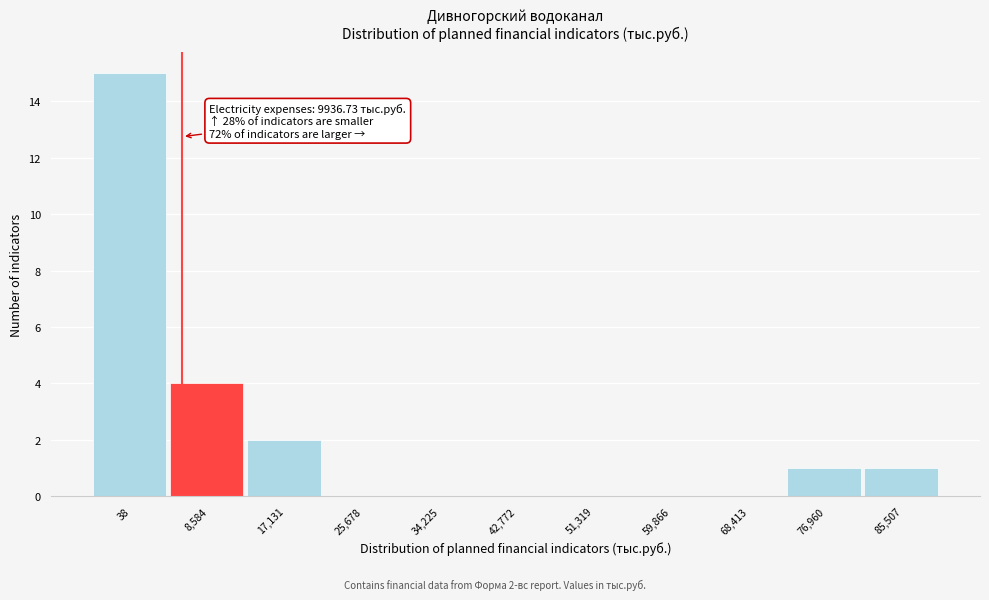

Reading right to left, list all the values displayed in this chart.

85,507=1	76,960=1	68,413=0	59,866=0	51,319=0	42,772=0	34,225=0	25,678=0	17,131=2	8,584=4	38=15